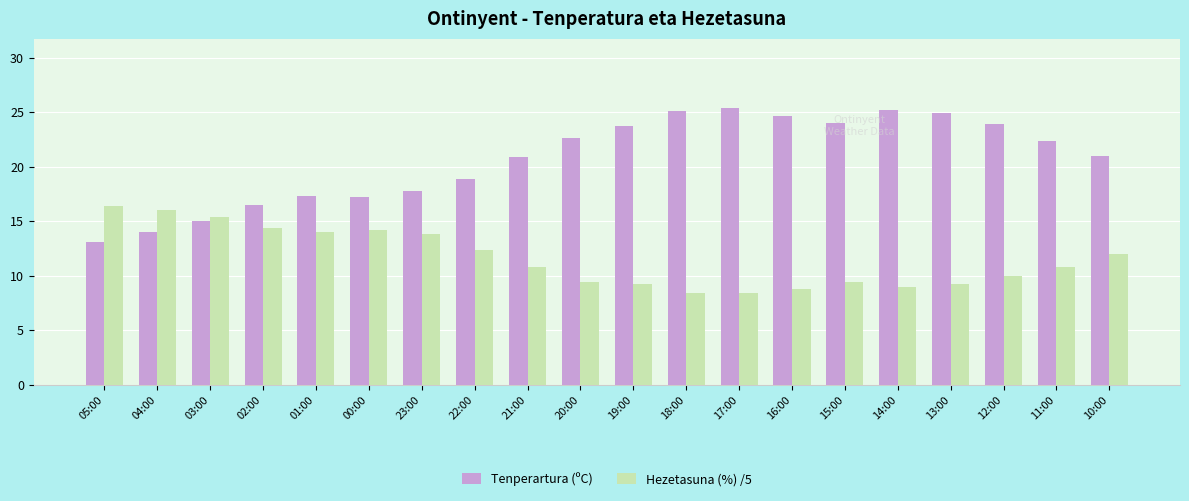

Rank the series at 15:00 from lowest to highest value.

Hezetasuna (%) /5, Tenperartura (ºC)